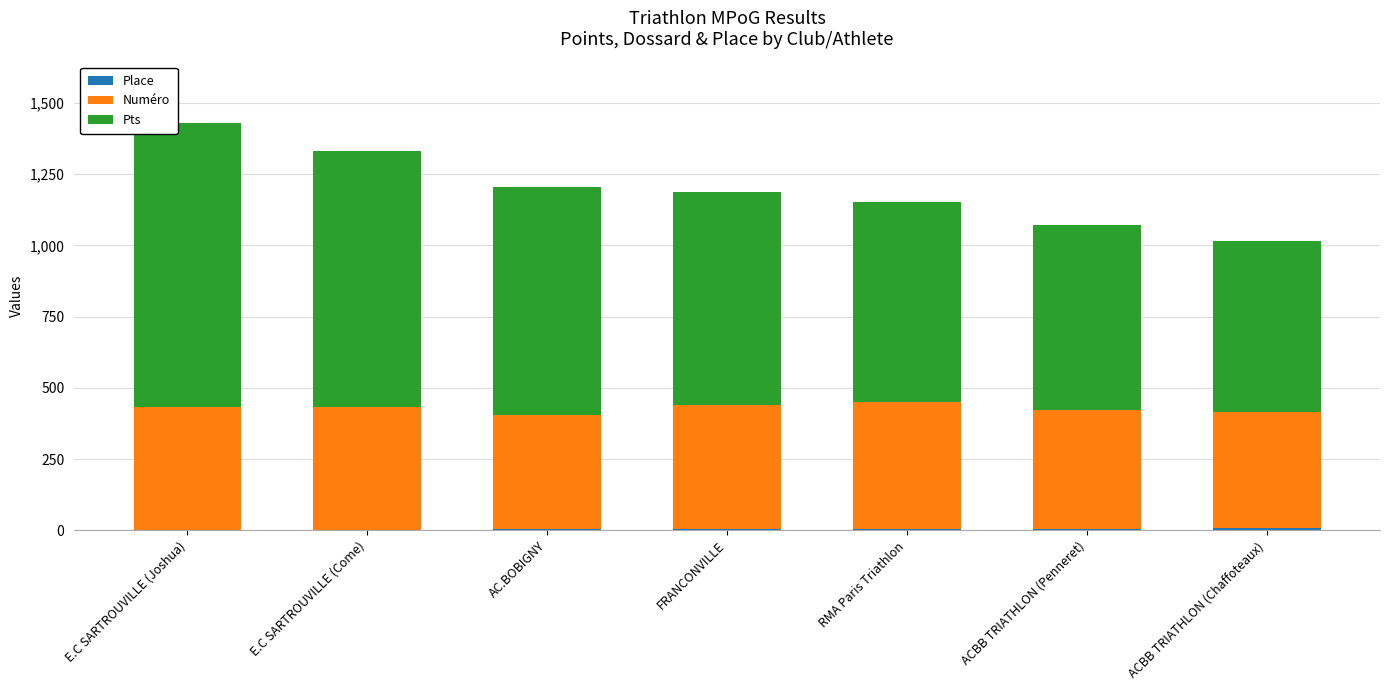

Are the bars horizontal?

No